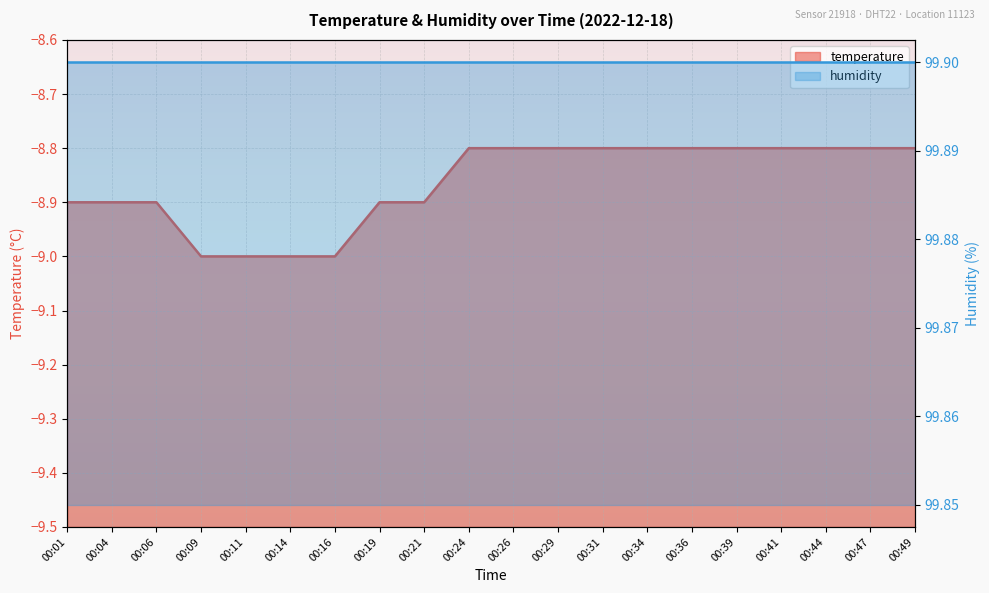

Which has a higher value, 00:24 or 00:36?

00:24